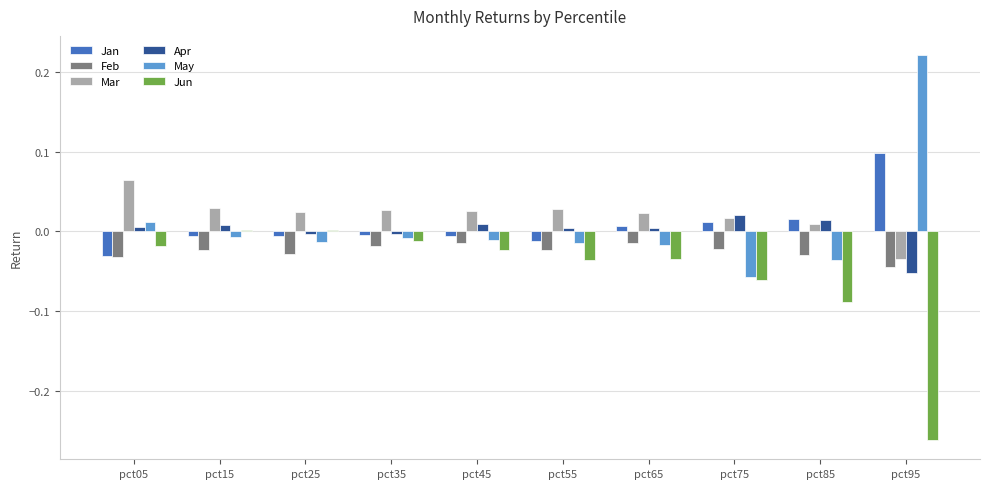

How many data points in Apr are above 0?

7